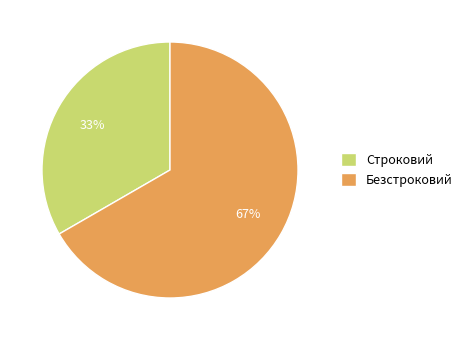

How many segments does this pie chart have?

2